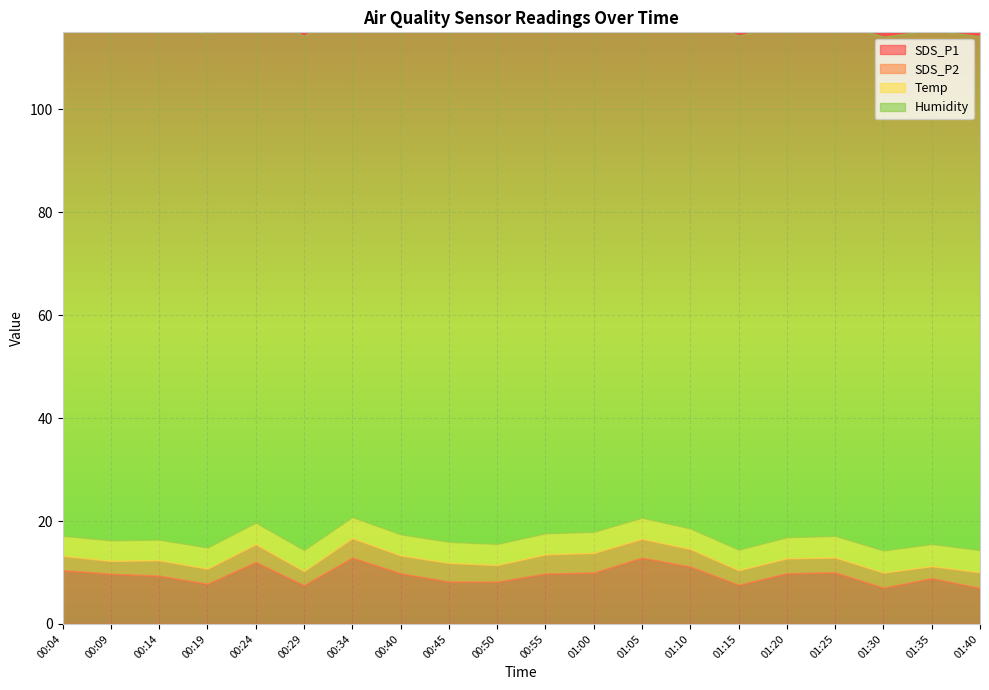

Reading left to right, transcribe all the data shown in this chart.

SDS_P1: 00:04=10.4	00:09=9.8	00:14=9.4	00:19=7.8	00:24=12.0	00:29=7.5	00:34=12.9	00:40=9.8	00:45=8.2	00:50=8.2	00:55=9.8	01:00=10.0	01:05=12.9	01:10=11.2	01:15=7.6	01:20=9.8	01:25=10.0	01:30=7.0	01:35=8.9	01:40=7.0
SDS_P2: 00:04=2.8	00:09=2.5	00:14=3.0	00:19=3.0	00:24=3.5	00:29=2.8	00:34=3.8	00:40=3.5	00:45=3.6	00:50=3.2	00:55=3.7	01:00=3.8	01:05=3.7	01:10=3.4	01:15=2.9	01:20=2.9	01:25=2.9	01:30=3.0	01:35=2.3	01:40=3.1
Temp: 00:04=3.9	00:09=4.0	00:14=4.0	00:19=4.1	00:24=4.2	00:29=4.1	00:34=4.1	00:40=4.1	00:45=4.1	00:50=4.1	00:55=4.1	01:00=4.1	01:05=4.1	01:10=4.0	01:15=4.0	01:20=4.1	01:25=4.2	01:30=4.3	01:35=4.3	01:40=4.3
Humidity: 00:04=99.9	00:09=99.9	00:14=99.9	00:19=99.9	00:24=99.9	00:29=99.9	00:34=99.9	00:40=99.9	00:45=99.9	00:50=99.9	00:55=99.9	01:00=99.9	01:05=99.9	01:10=99.9	01:15=99.9	01:20=99.9	01:25=99.9	01:30=99.9	01:35=99.9	01:40=99.9